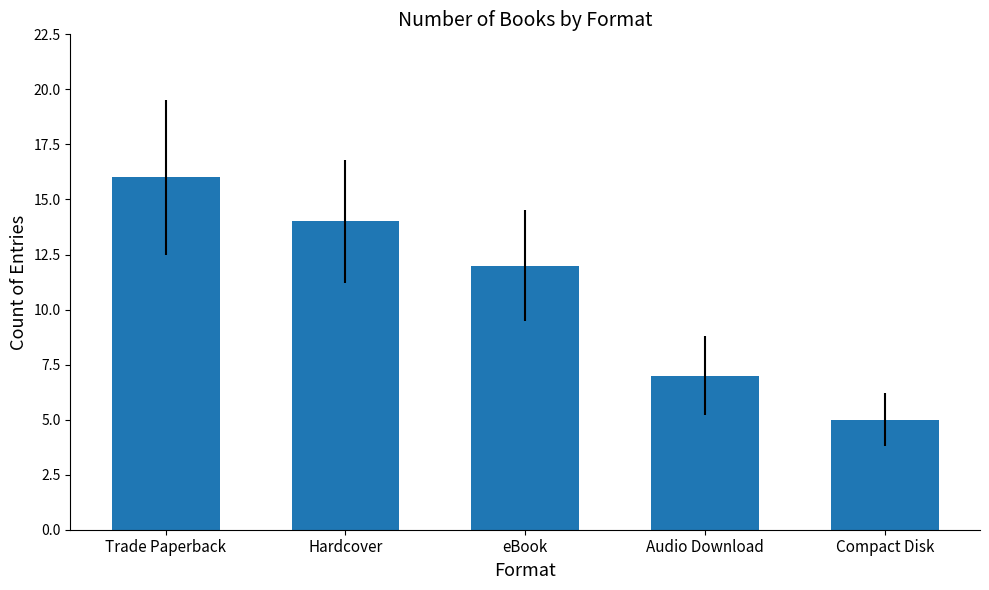

List the labels in order of value, smallest first.

Compact Disk, Audio Download, eBook, Hardcover, Trade Paperback